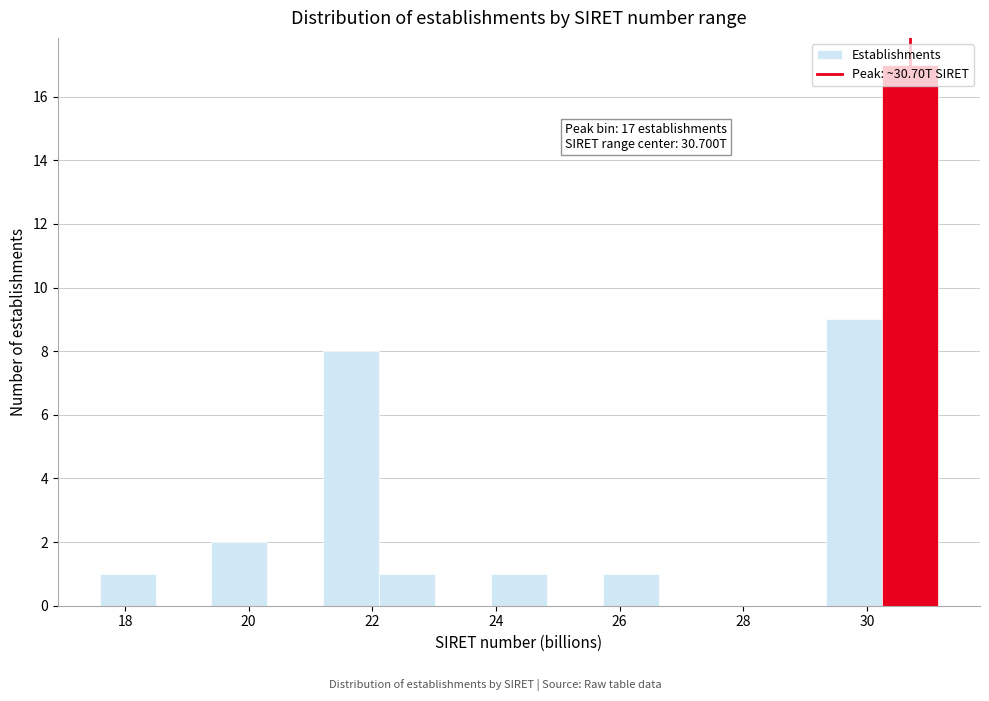

Which range on the x-axis has the tallest bar?

30.2 to 31.2